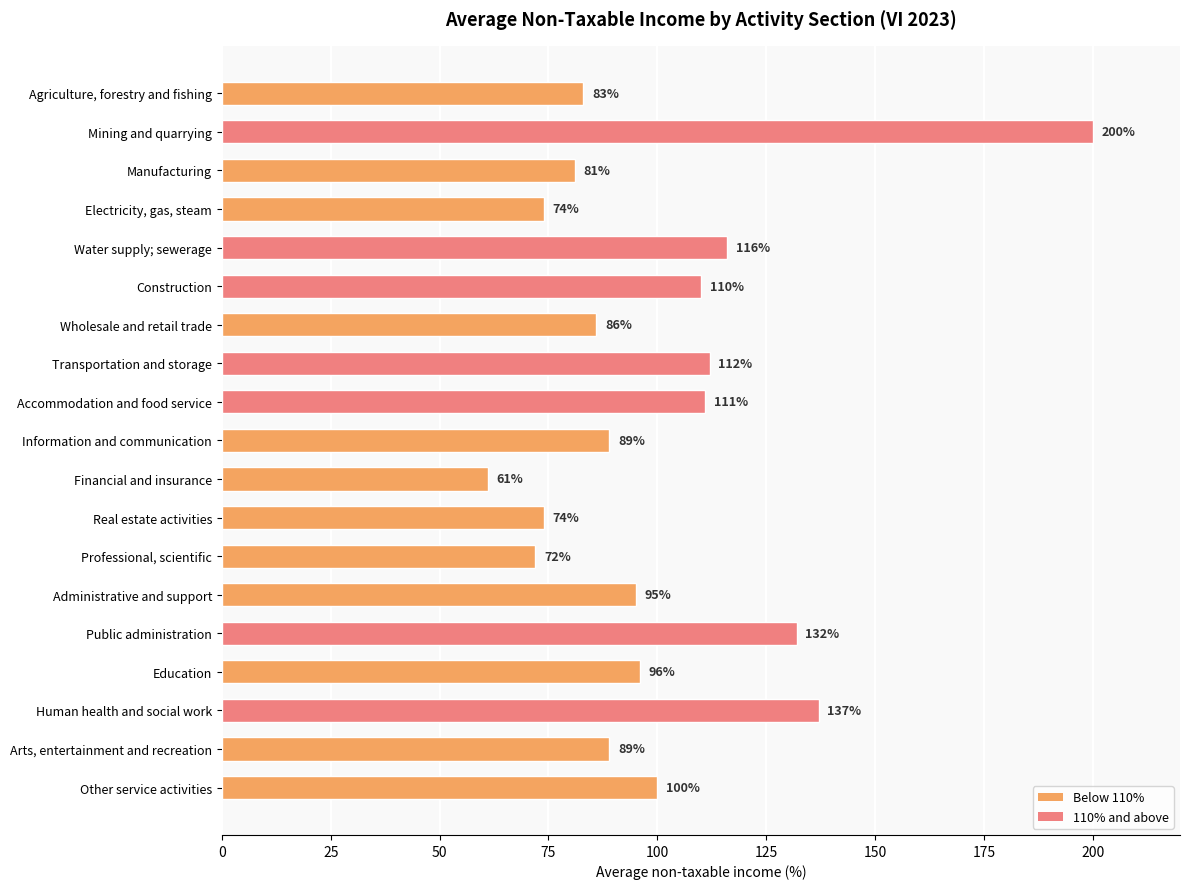

Where is the data nearest to the value 130?

Public administration